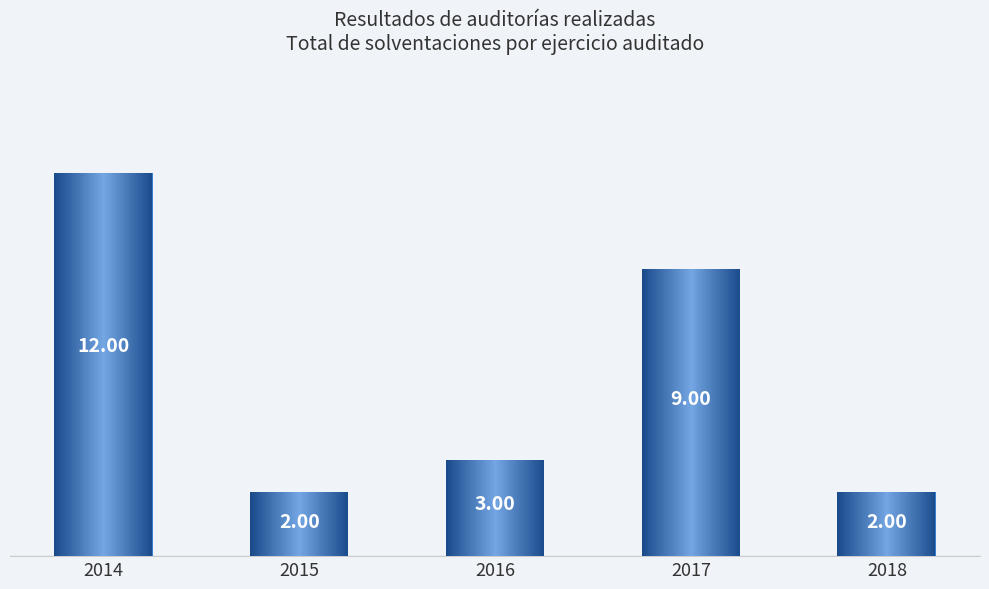

What is the average value?

6